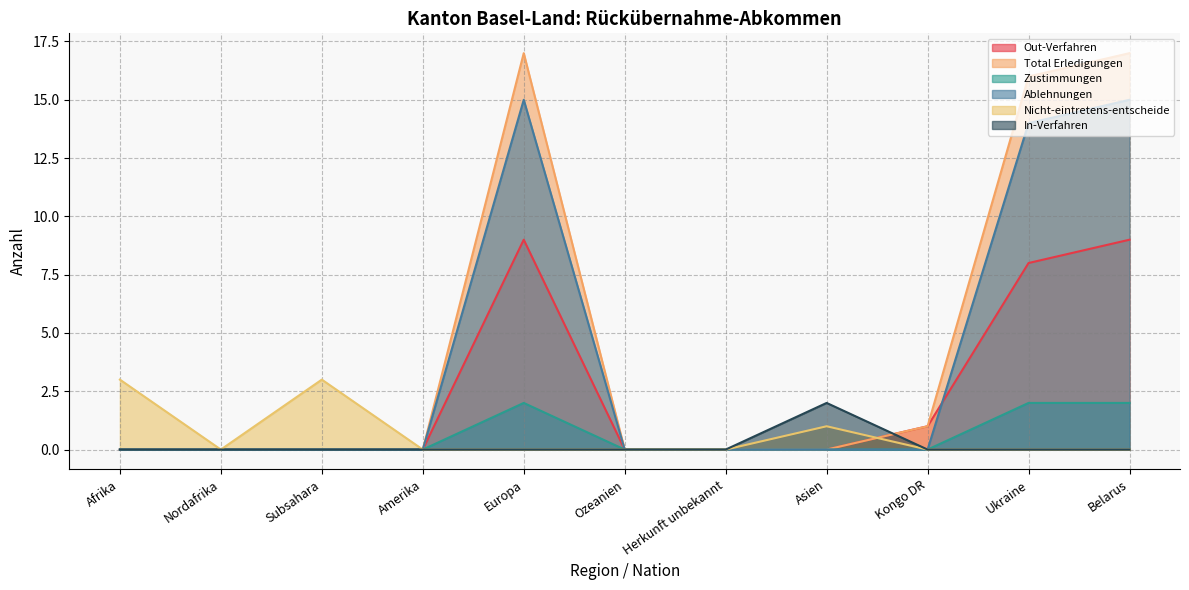

Which label corresponds to the largest value in the chart?

Europa